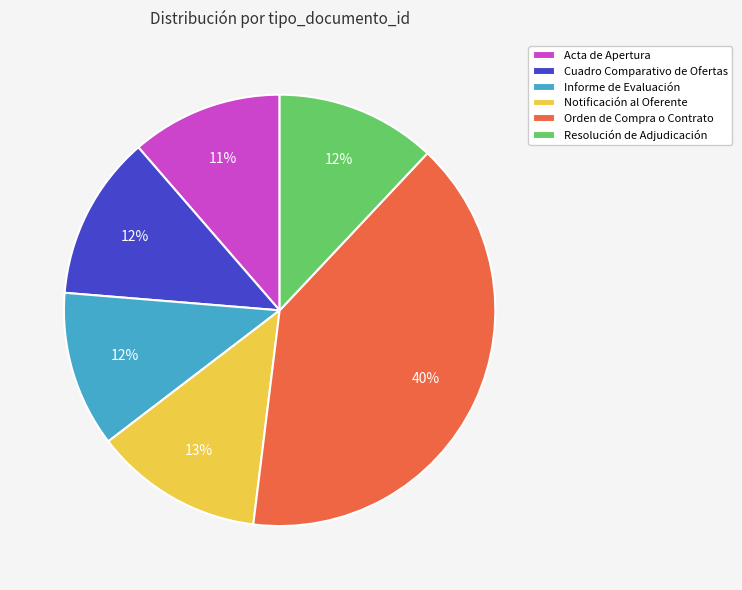

Which slice is the largest?

Orden de Compra o Contrato